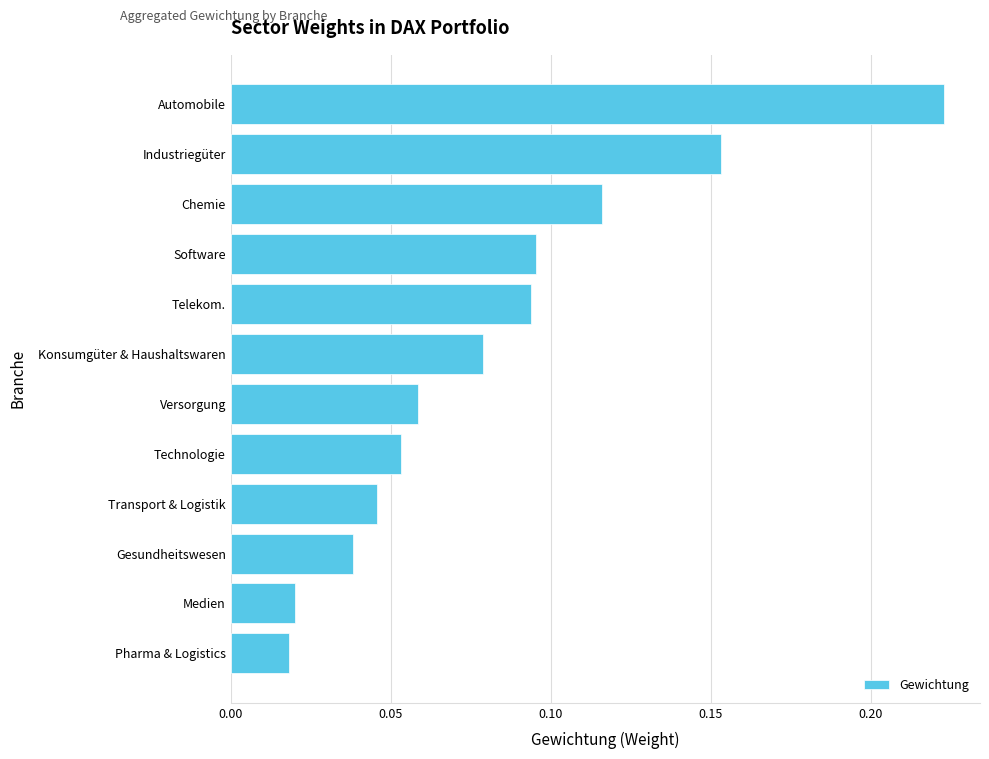

True or false: the data shows 0.1 at Automobile.

False